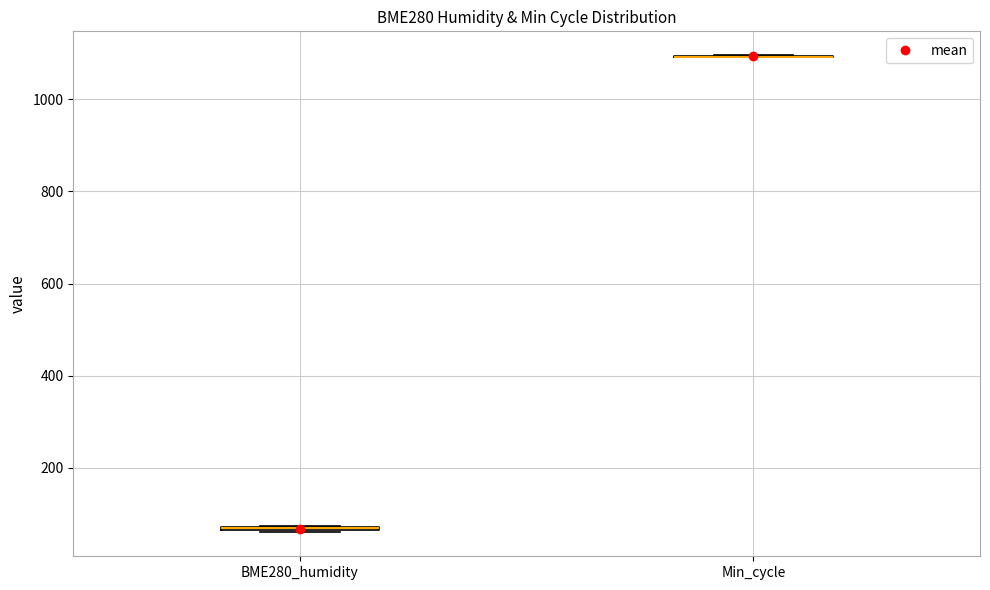

Where is the lower edge of the box for BME280_humidity on the y-axis? The values are not printed on the chart, so give them approximately, as read against the axis.

60